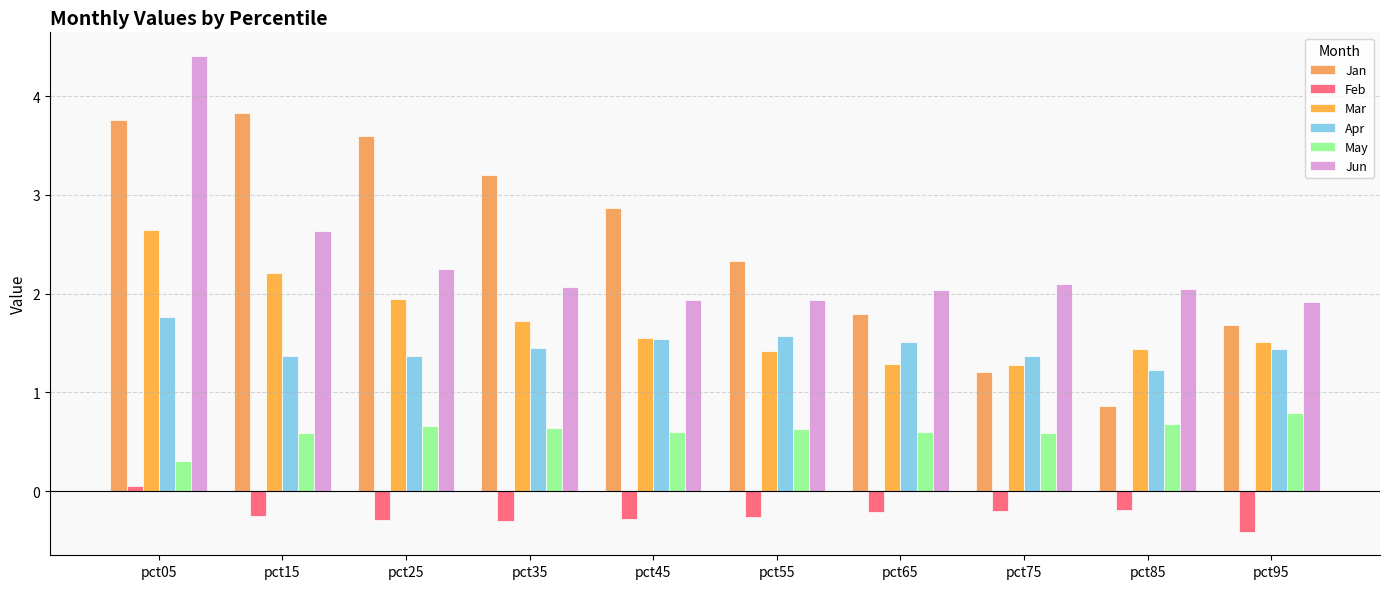

Where is Jun nearest to the value 3?

pct15